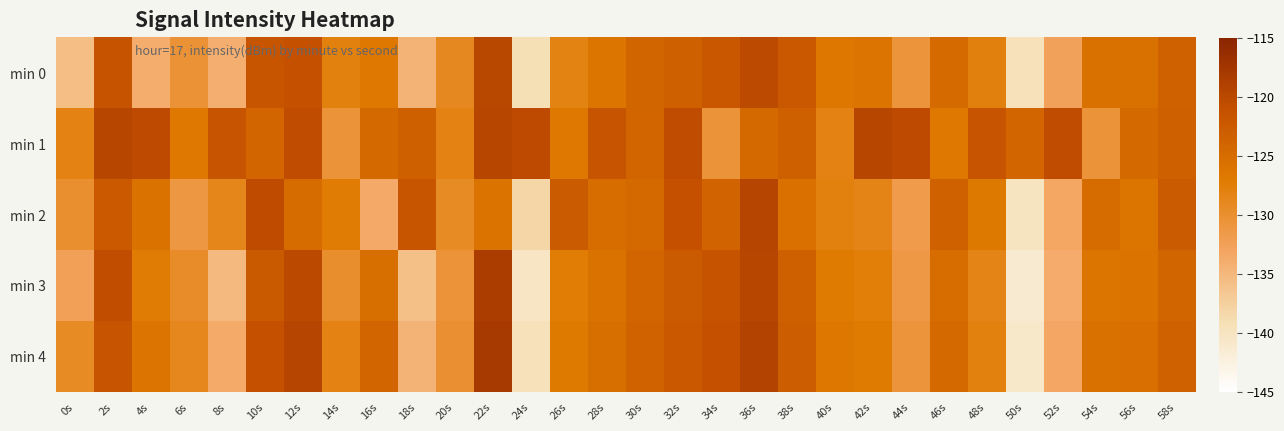

Reading left to right, what are all the values shown in this chart?

min 0: 0s=-135.7	2s=-121.5	4s=-133.9	6s=-130.5	8s=-134.1	10s=-121.7	12s=-121.0	14s=-128.0	16s=-126.7	18s=-134.6	20s=-129.0	22s=-119.9	24s=-139.2	26s=-128.2	28s=-126.1	30s=-124.0	32s=-123.3	34s=-122.0	36s=-120.2	38s=-122.2	40s=-126.6	42s=-126.1	44s=-130.7	46s=-124.7	48s=-127.9	50s=-139.7	52s=-132.7	54s=-125.7	56s=-125.7	58s=-123.4
min 1: 0s=-128.3	2s=-119.7	4s=-120.3	6s=-126.7	8s=-121.6	10s=-124.1	12s=-120.6	14s=-130.5	16s=-124.6	18s=-123.2	20s=-128.3	22s=-119.7	24s=-120.3	26s=-126.7	28s=-121.6	30s=-124.1	32s=-120.6	34s=-130.5	36s=-124.6	38s=-123.2	40s=-128.3	42s=-119.7	44s=-120.3	46s=-126.7	48s=-121.6	50s=-124.1	52s=-120.6	54s=-130.5	56s=-124.6	58s=-123.2
min 2: 0s=-130.1	2s=-122.3	4s=-125.8	6s=-131.2	8s=-128.7	10s=-120.5	12s=-124.9	14s=-127.3	16s=-133.6	18s=-121.8	20s=-129.4	22s=-126.0	24s=-138.2	26s=-122.7	28s=-125.1	30s=-124.5	32s=-121.3	34s=-123.8	36s=-119.5	38s=-125.6	40s=-127.9	42s=-128.4	44s=-131.7	46s=-123.5	48s=-126.8	50s=-140.1	52s=-133.2	54s=-124.9	56s=-126.3	58s=-122.7
min 3: 0s=-132.5	2s=-120.8	4s=-127.3	6s=-129.6	8s=-135.2	10s=-122.4	12s=-120.1	14s=-129.8	16s=-125.3	18s=-135.9	20s=-130.7	22s=-118.5	24s=-140.2	26s=-127.4	28s=-125.8	30s=-124.1	32s=-122.7	34s=-121.5	36s=-119.8	38s=-123.4	40s=-127.1	42s=-127.6	44s=-131.3	46s=-125.1	48s=-128.4	50s=-141.3	52s=-133.8	54s=-126.2	56s=-125.9	58s=-124.0
min 4: 0s=-129.3	2s=-121.6	4s=-126.1	6s=-128.9	8s=-133.7	10s=-121.2	12s=-119.5	14s=-128.3	16s=-124.1	18s=-134.6	20s=-130.2	22s=-118.0	24s=-139.7	26s=-126.9	28s=-125.3	30s=-123.6	32s=-122.2	34s=-121.0	36s=-119.3	38s=-122.9	40s=-126.6	42s=-127.1	44s=-130.8	46s=-124.6	48s=-127.9	50s=-140.8	52s=-133.3	54s=-125.7	56s=-125.4	58s=-123.5